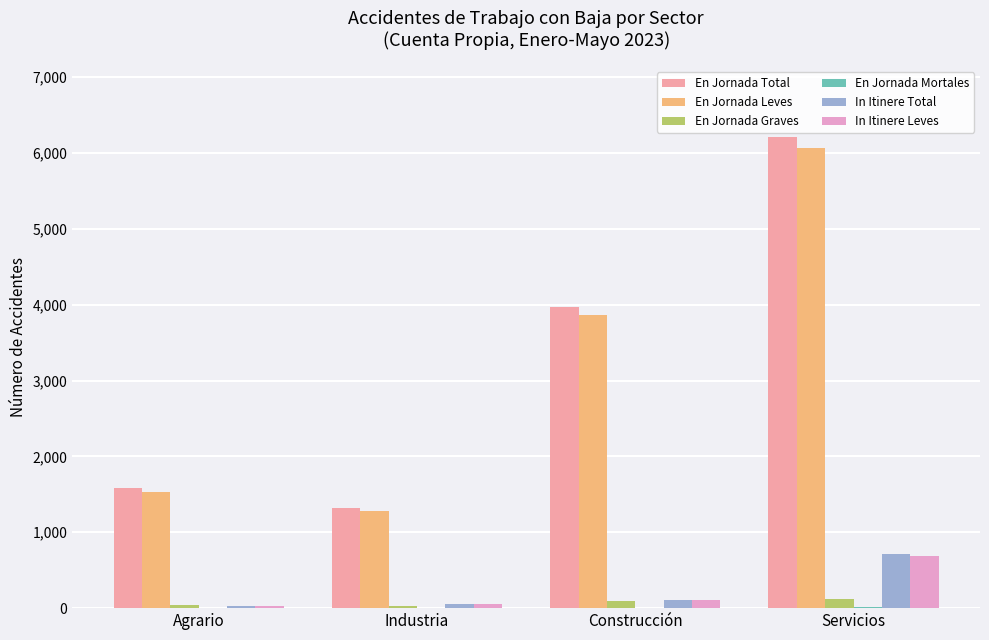

At which category is the sum across all series the highest?

Servicios